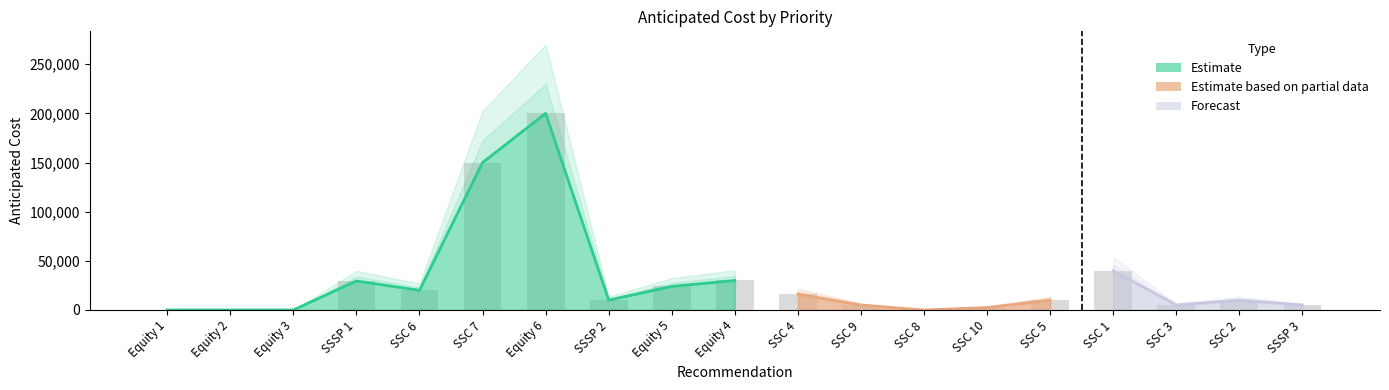

What is the sum of the values at Equity 6 and SSC 2?

210000